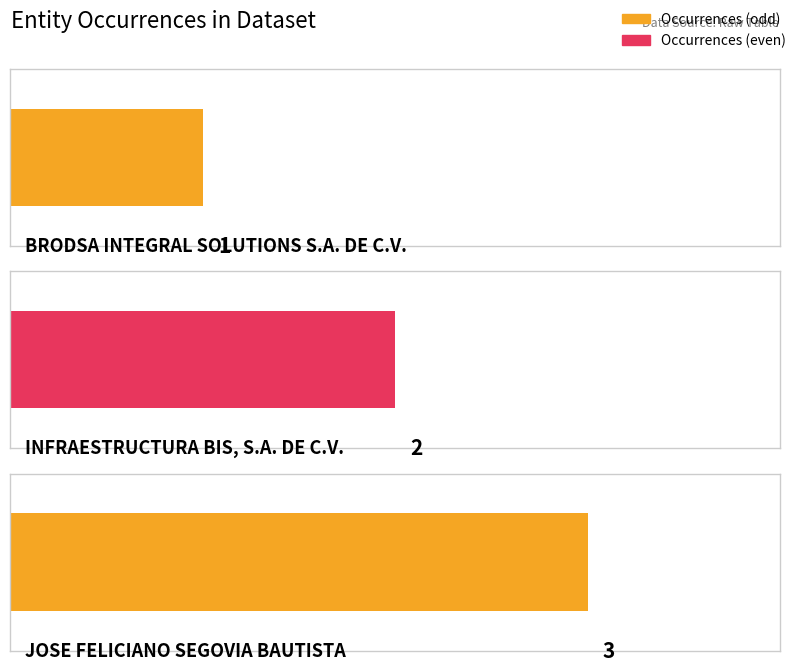

Between JOSE FELICIANO SEGOVIA BAUTISTA and BRODSA INTEGRAL SOLUTIONS S.A. DE C.V., which is larger?

JOSE FELICIANO SEGOVIA BAUTISTA